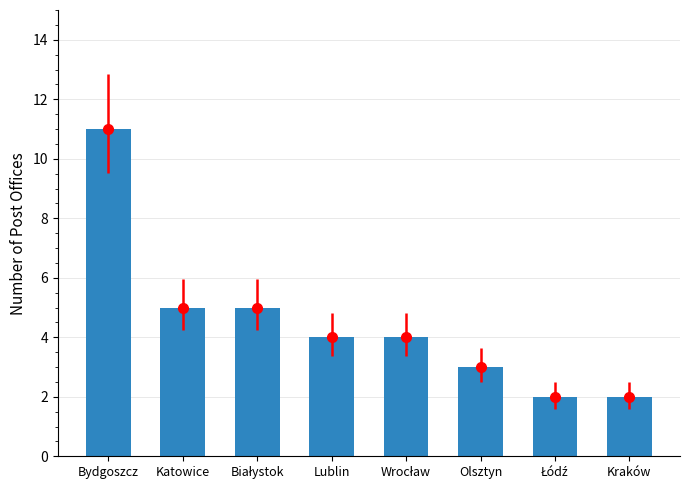

The chart shows a value of 5 at Olsztyn. True or false?

False